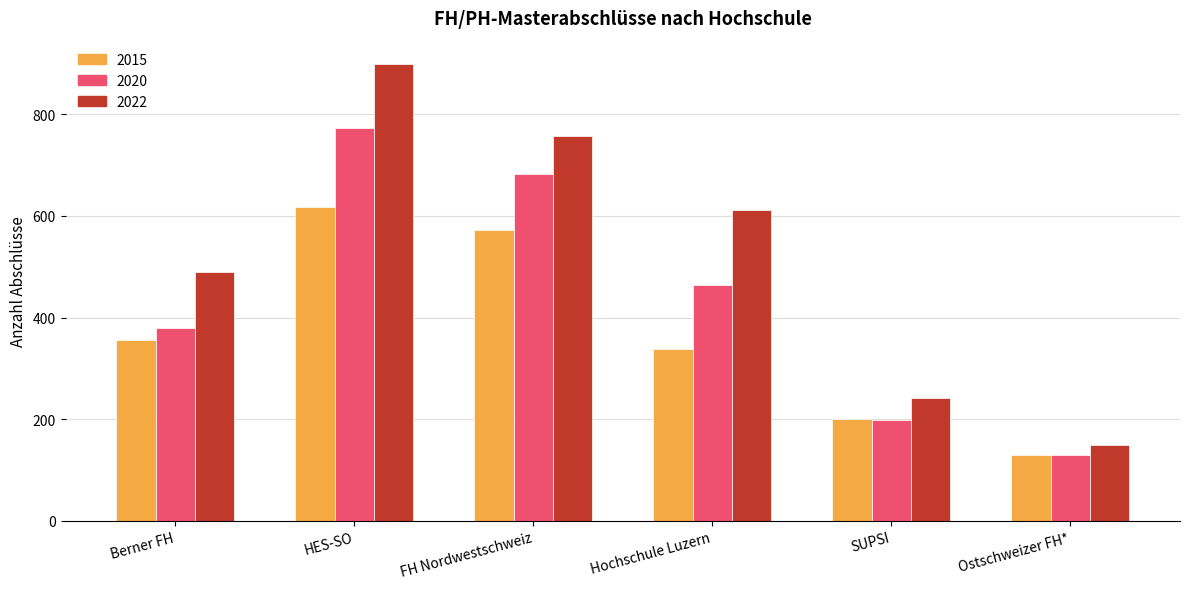

Which series changed the most between Berner FH and FH Nordwestschweiz?

2020